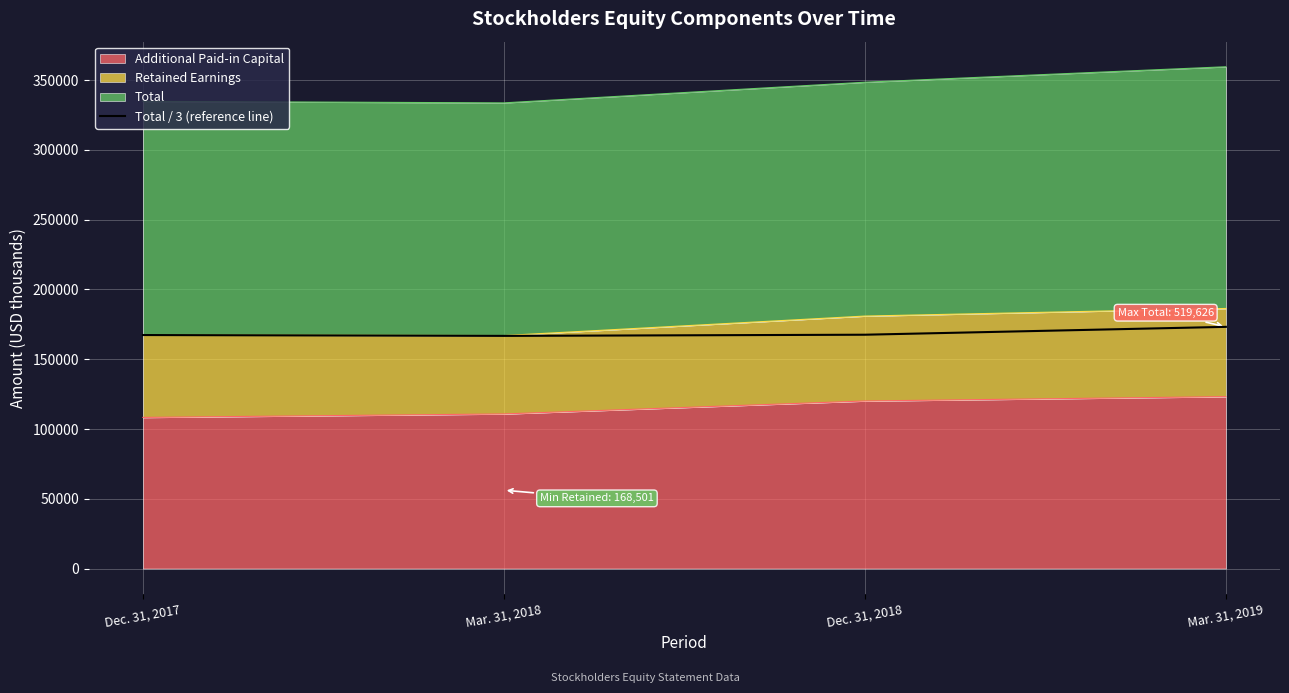

Which label corresponds to the largest value in the chart?

Mar. 31, 2019